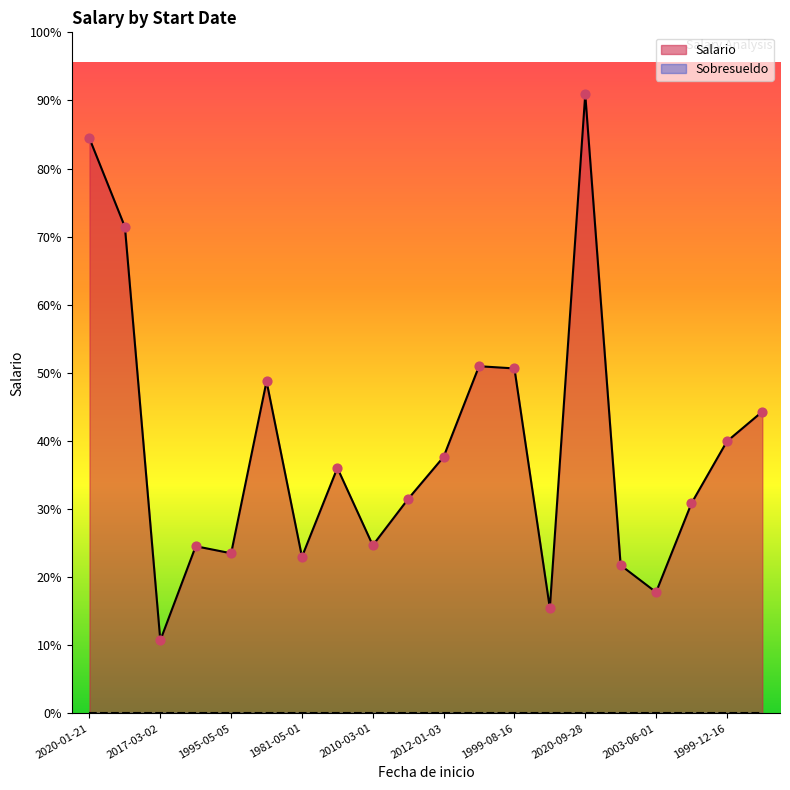

What is the total value across all series at 2003-06-01?

1900